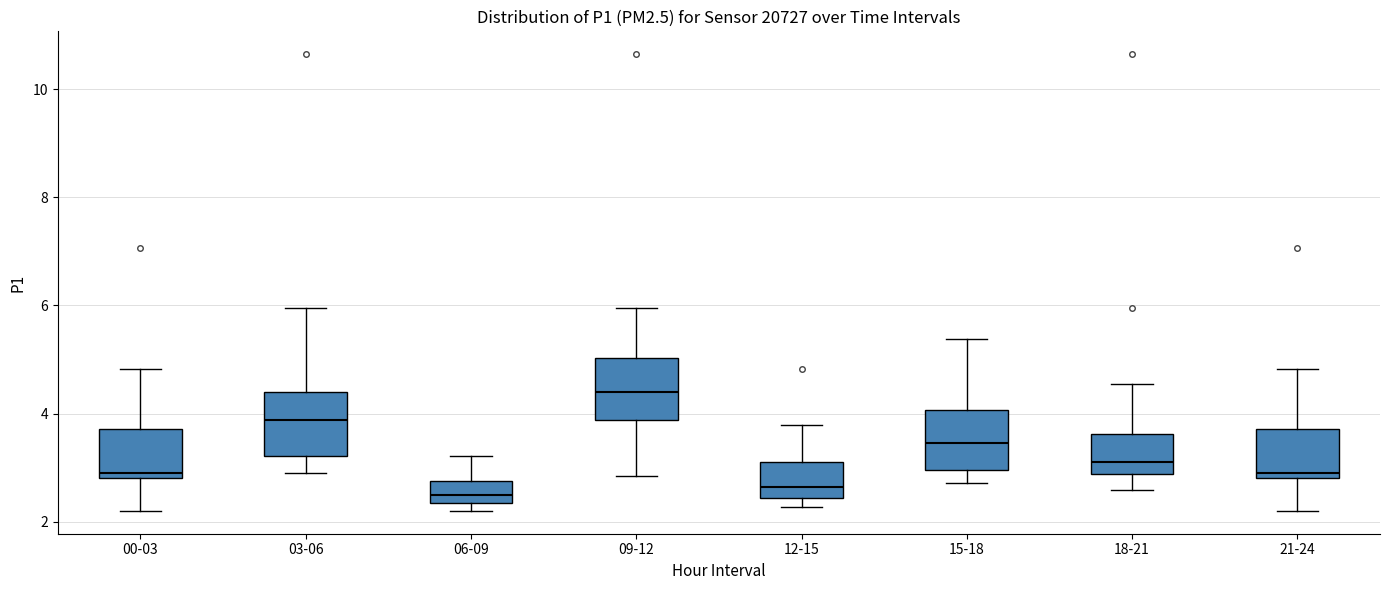

Where does the upper whisker of the box for 12-15 end on the y-axis? The values are not printed on the chart, so give them approximately, as read against the axis.

3.8